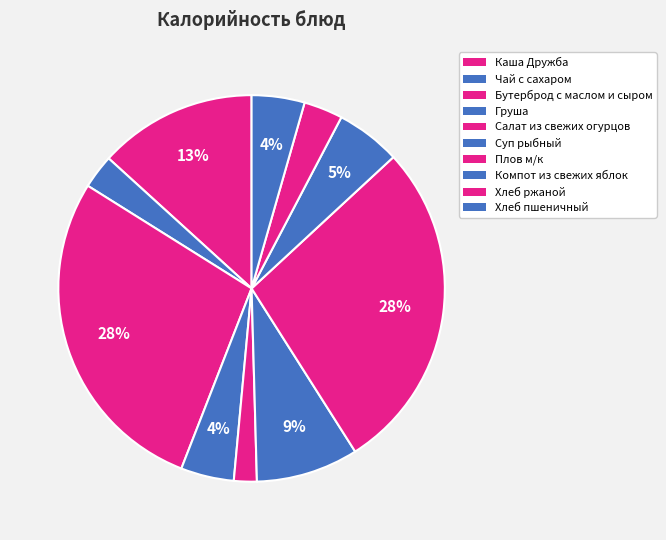

Rank the categories by value from highest to lowest.

Бутерброд с маслом и сыром, Плов м/к, Каша Дружба, Суп рыбный, Компот из свежих яблок, Груша, Хлеб пшеничный, Хлеб ржаной, Чай с сахаром, Салат из свежих огурцов